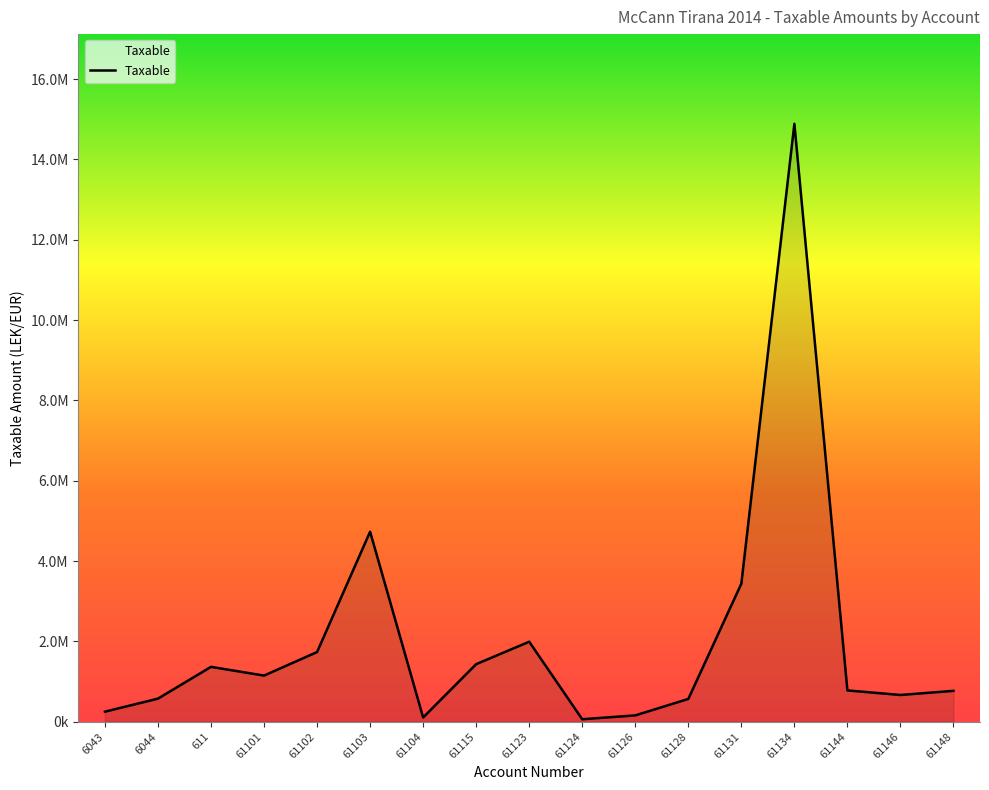

What is the label of the 4th point from the right?

61134